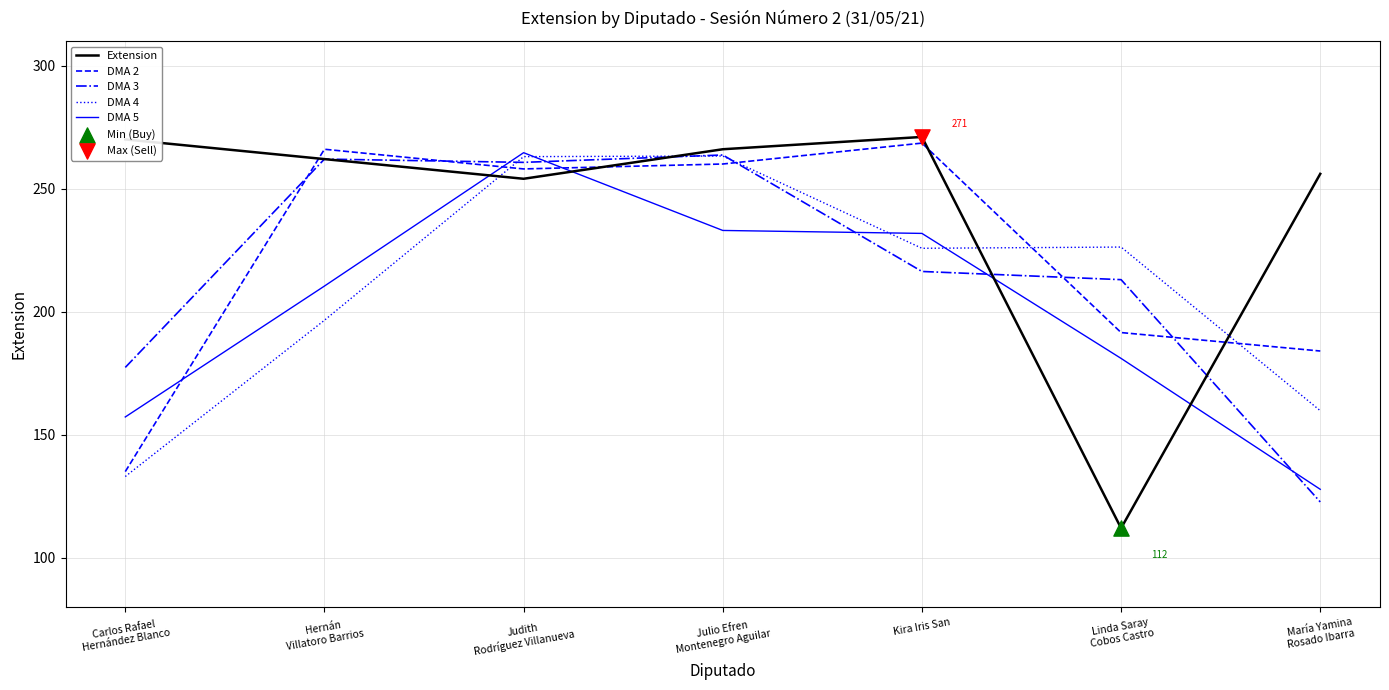

Is the value of DMA 2 at Julio Efren
Montenegro Aguilar greater than the value of DMA 5 at Kira Iris San?

Yes